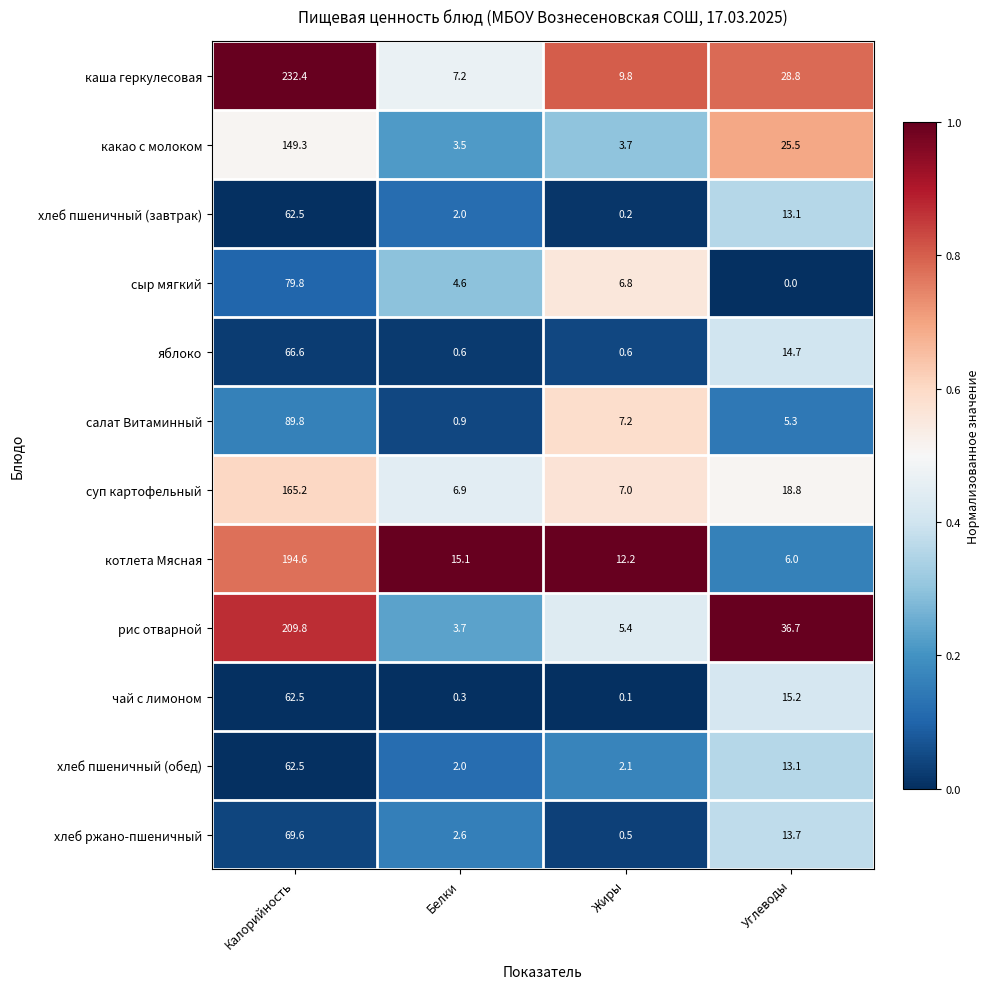

At which category is the sum across all series the highest?

Калорийность